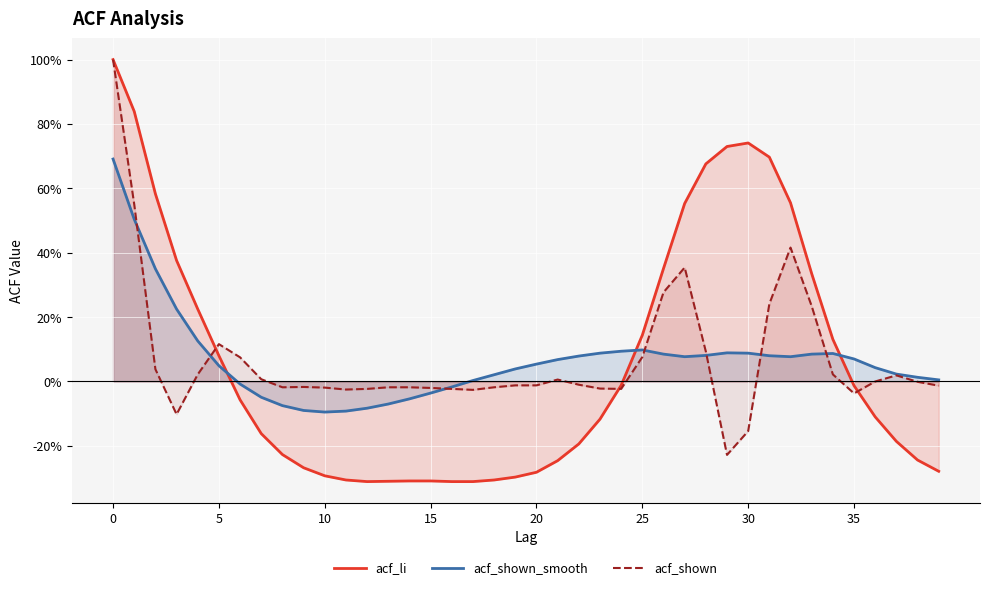

How many intersections are there between acf_li and acf_shown_smooth?

3